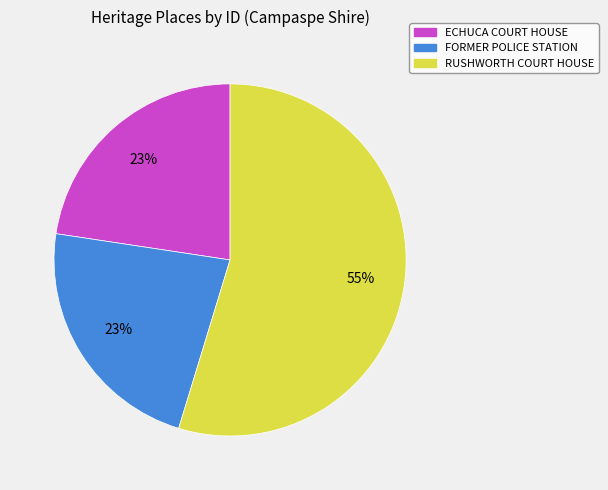

Is it true that ECHUCA COURT HOUSE is 23% of the pie?

True